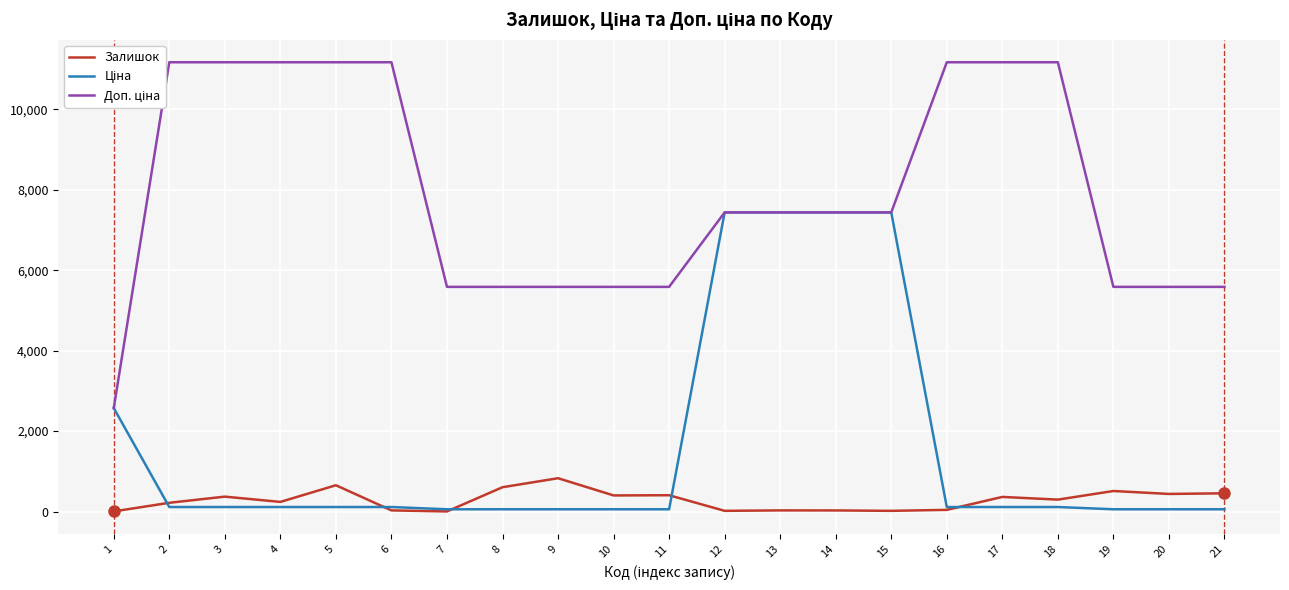

True or false: Залишок has more than 2 points higher than both neighbors.

True